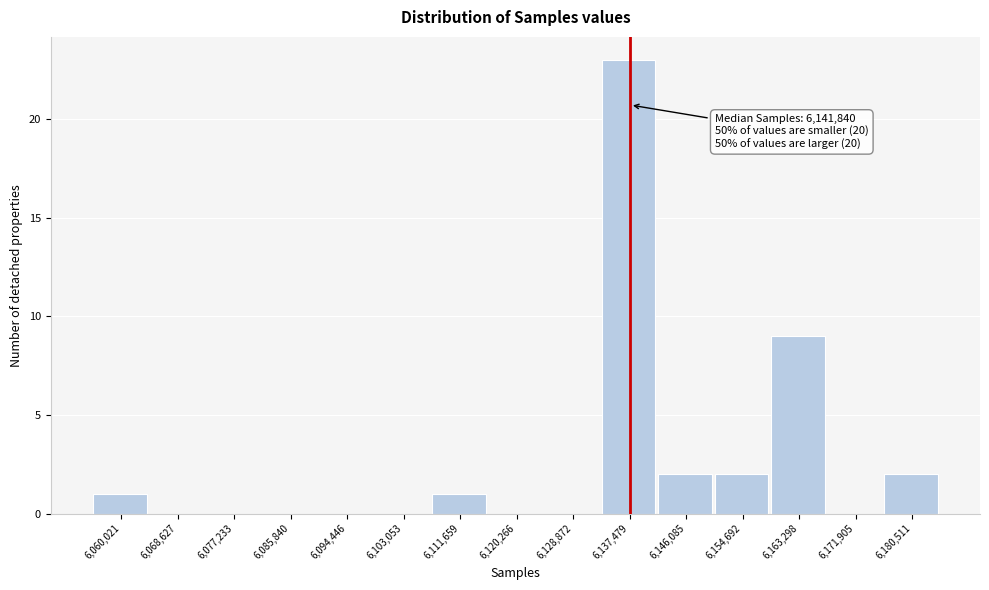

Reading left to right, transcribe all the data shown in this chart.

6,060,021=1	6,068,627=0	6,077,233=0	6,085,840=0	6,094,446=0	6,103,053=0	6,111,659=1	6,120,266=0	6,128,872=0	6,137,479=23	6,146,085=2	6,154,692=2	6,163,298=9	6,171,905=0	6,180,511=2